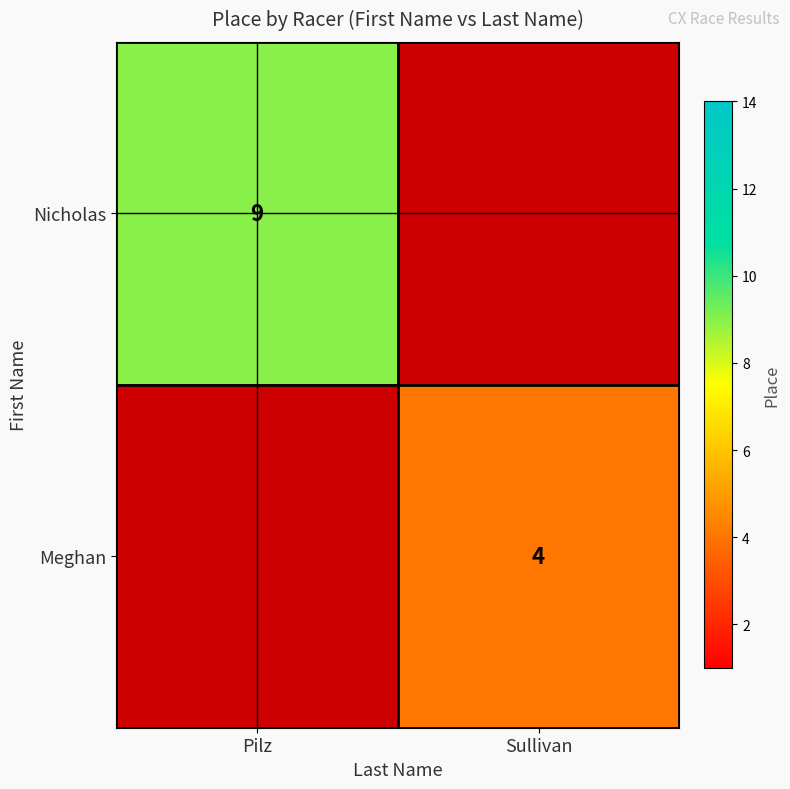

Is it true that Nicholas equals 13 at Pilz?

False